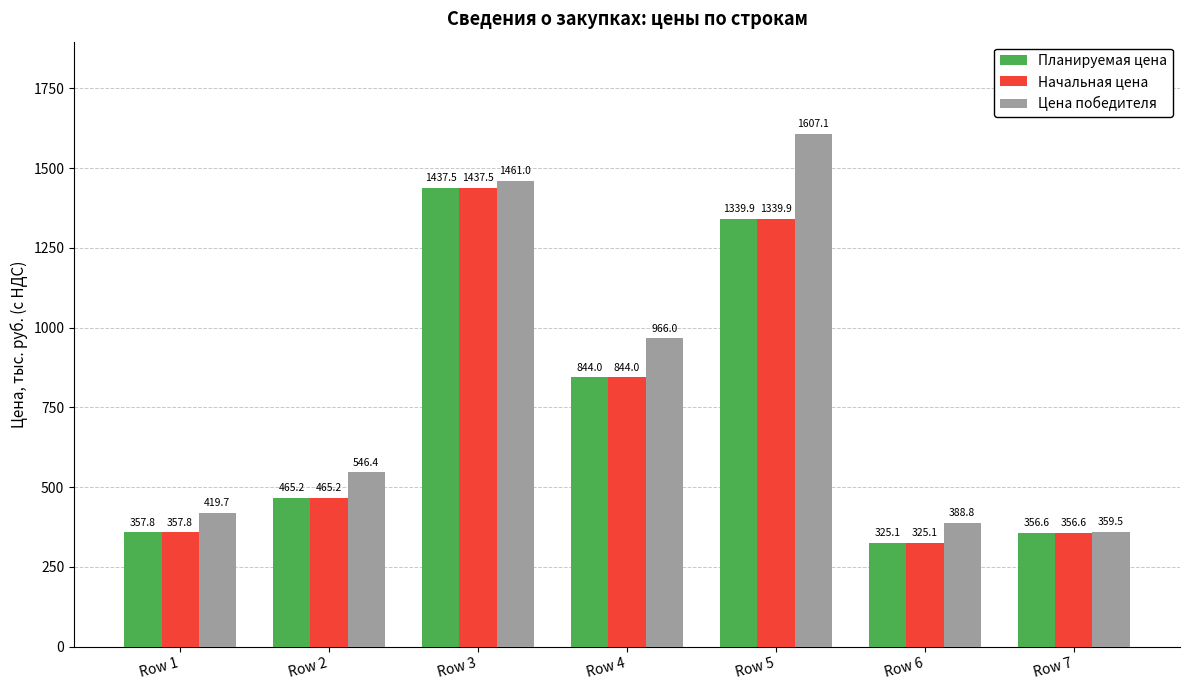

At which category is the sum across all series the highest?

Row 3